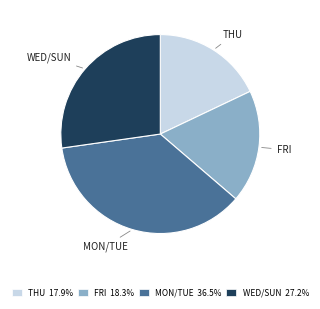

Is there a majority slice in this chart?

No